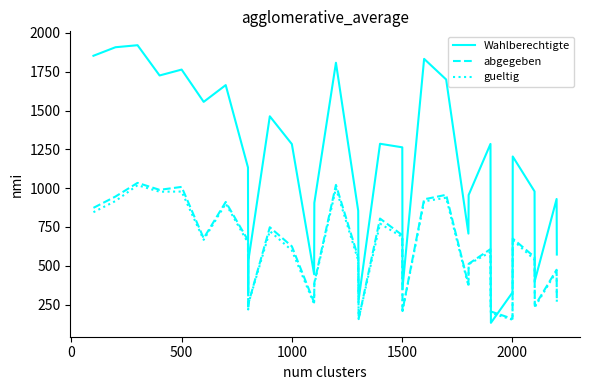

True or false: Wahlberechtigte and abgegeben intersect in this chart.

True